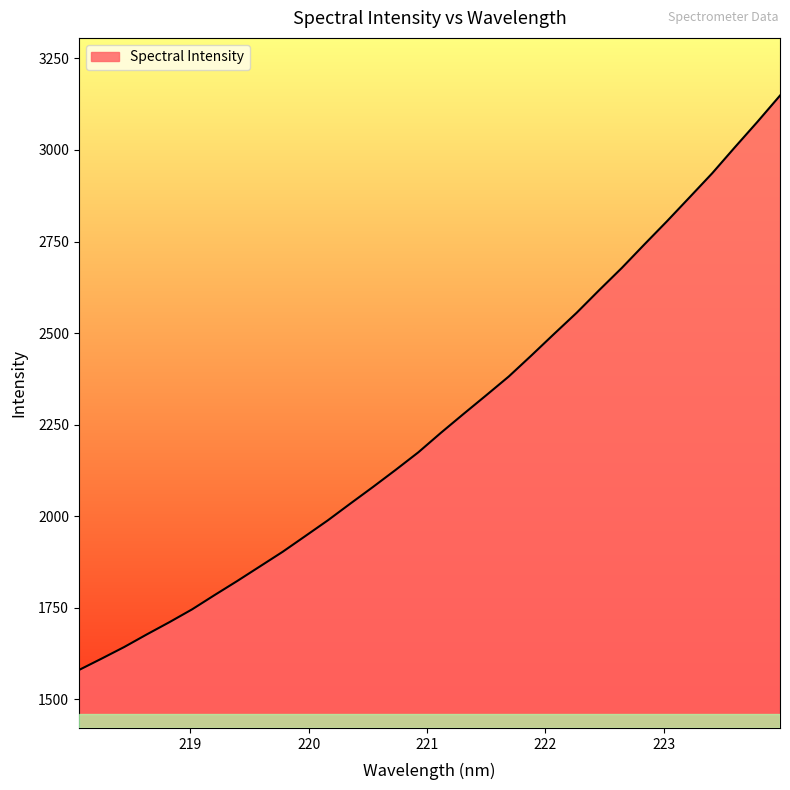

True or false: the data has more than 0 interior local peaks.

False